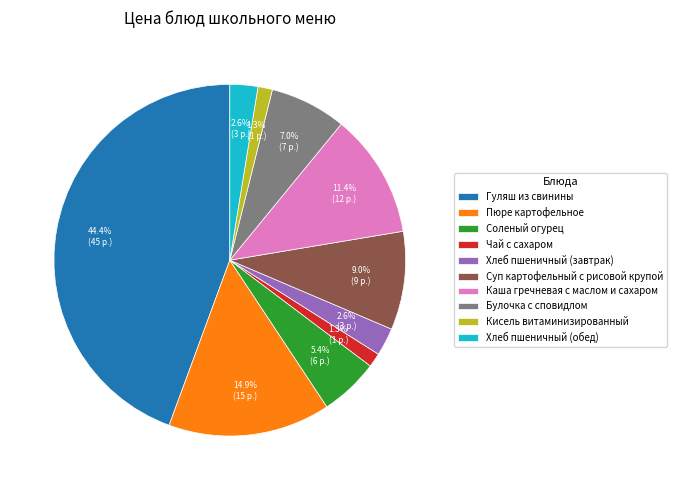

To the nearest percent, what is the difference between the Чай с сахаром and Пюре картофельное slice percentages?

14%